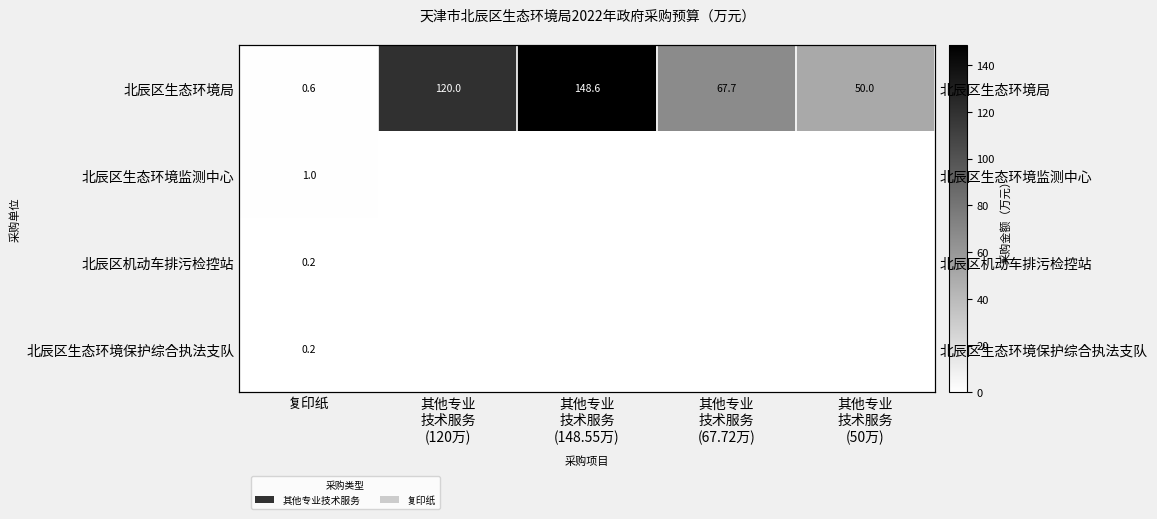

Which has a higher value, 其他专业
技术服务
(148.55万) or 复印纸?

其他专业
技术服务
(148.55万)